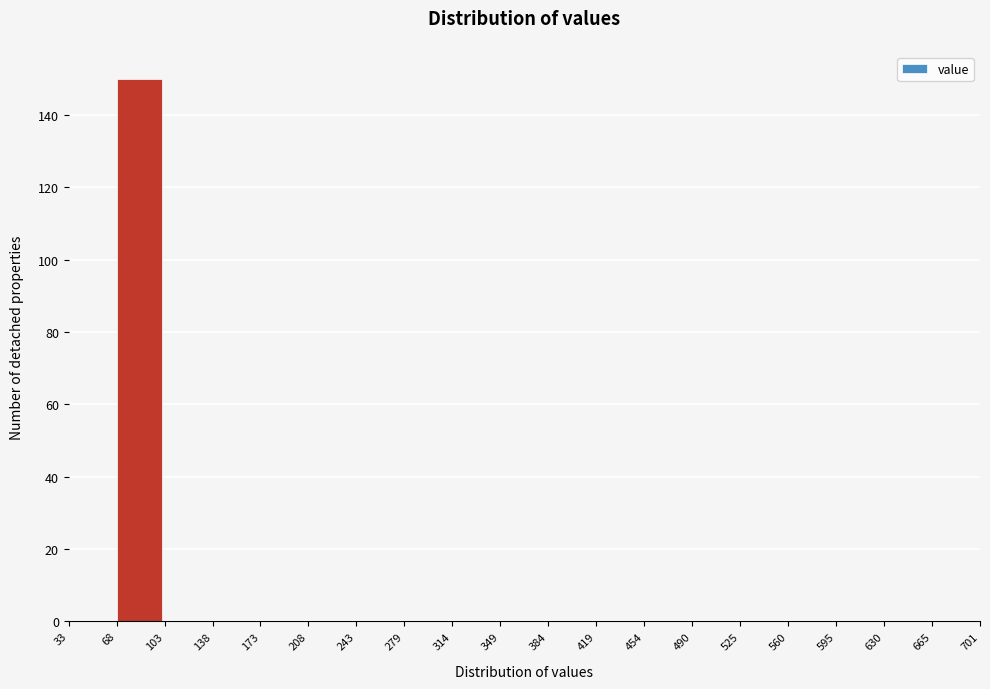

Which range on the x-axis has the tallest bar?

68 to 103